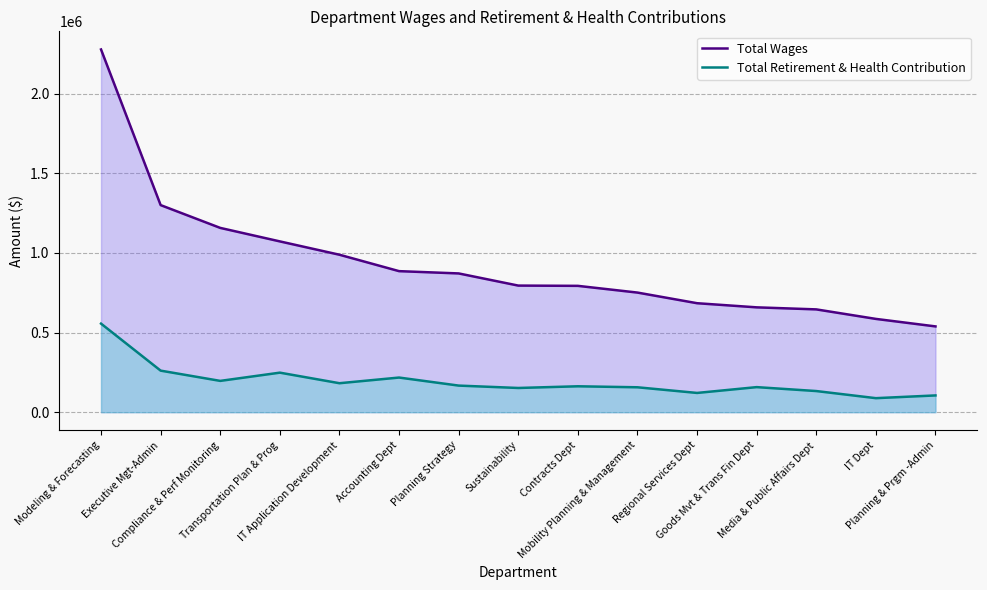

Is the value of Total Retirement & Health Contribution at Planning & Prgm -Admin greater than the value of Total Wages at IT Application Development?

No